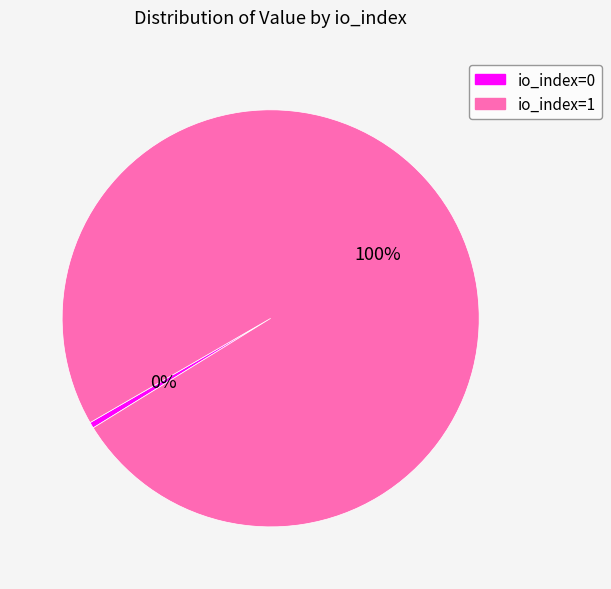

To the nearest percent, what is the average slice percentage?

50%